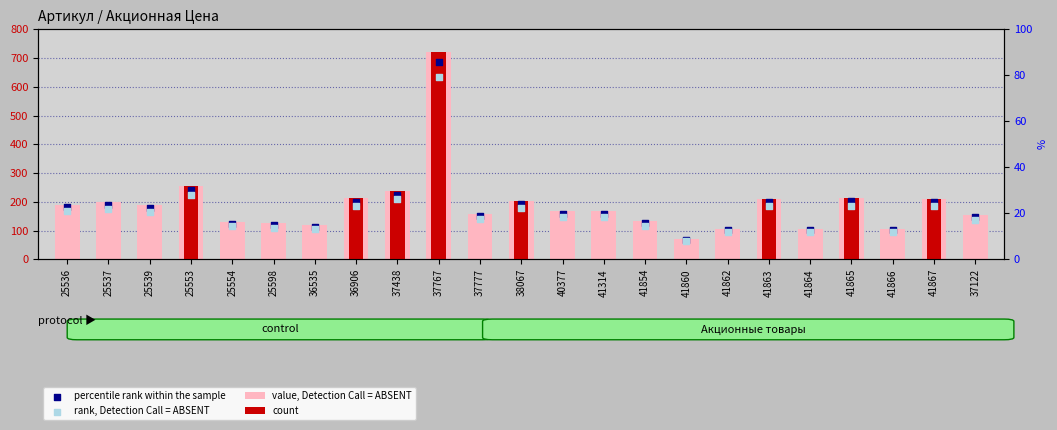

Which series contains the highest Y value?

value, Detection Call = ABSENT